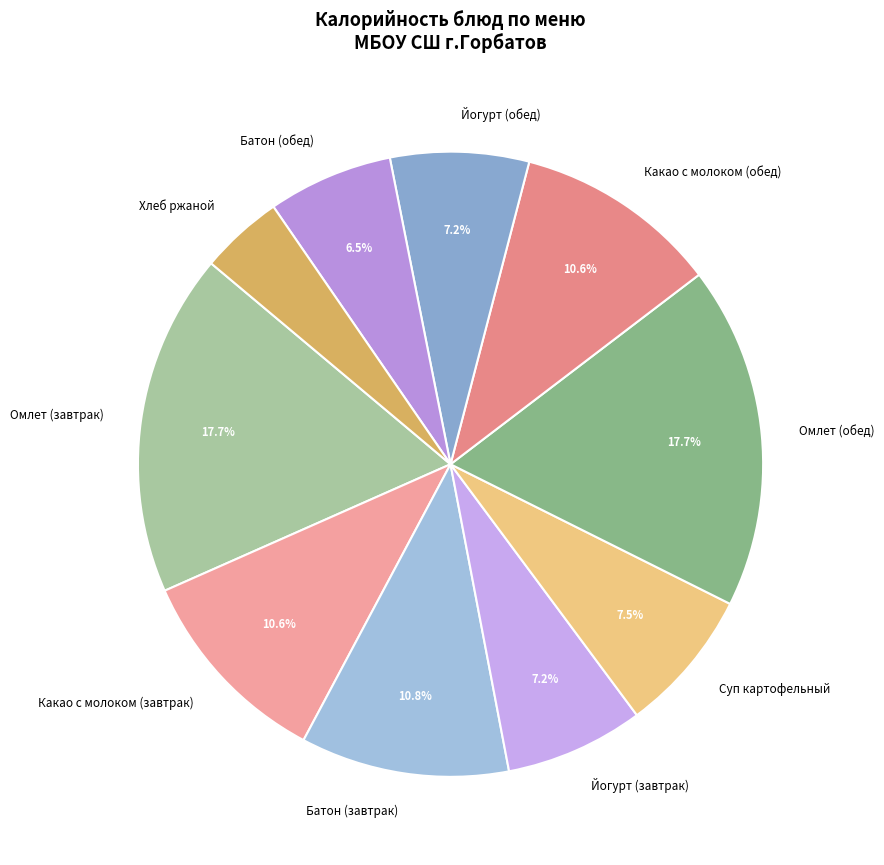

Does Какао с молоком (обед) account for over 50% of the chart?

No